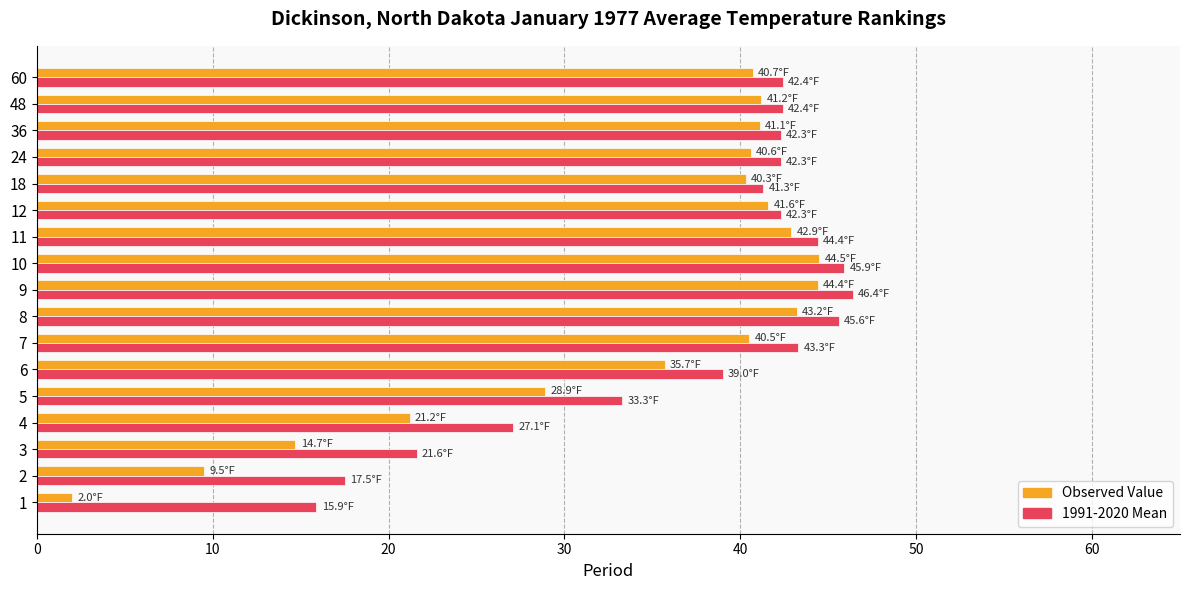

What is the difference between the highest and lowest values at 1?

13.9